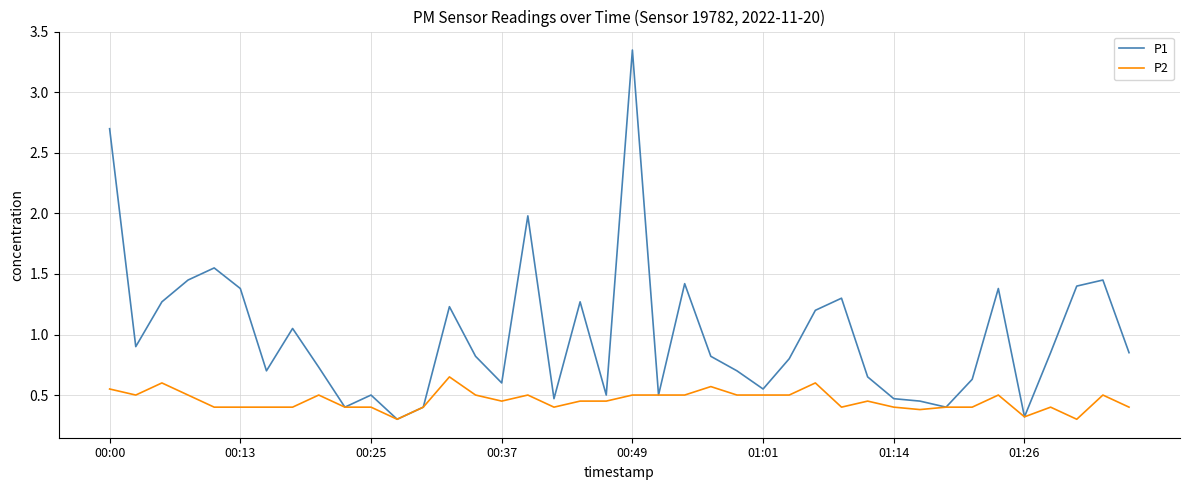

Rank the series by their average value, from lowest to highest.

P2, P1